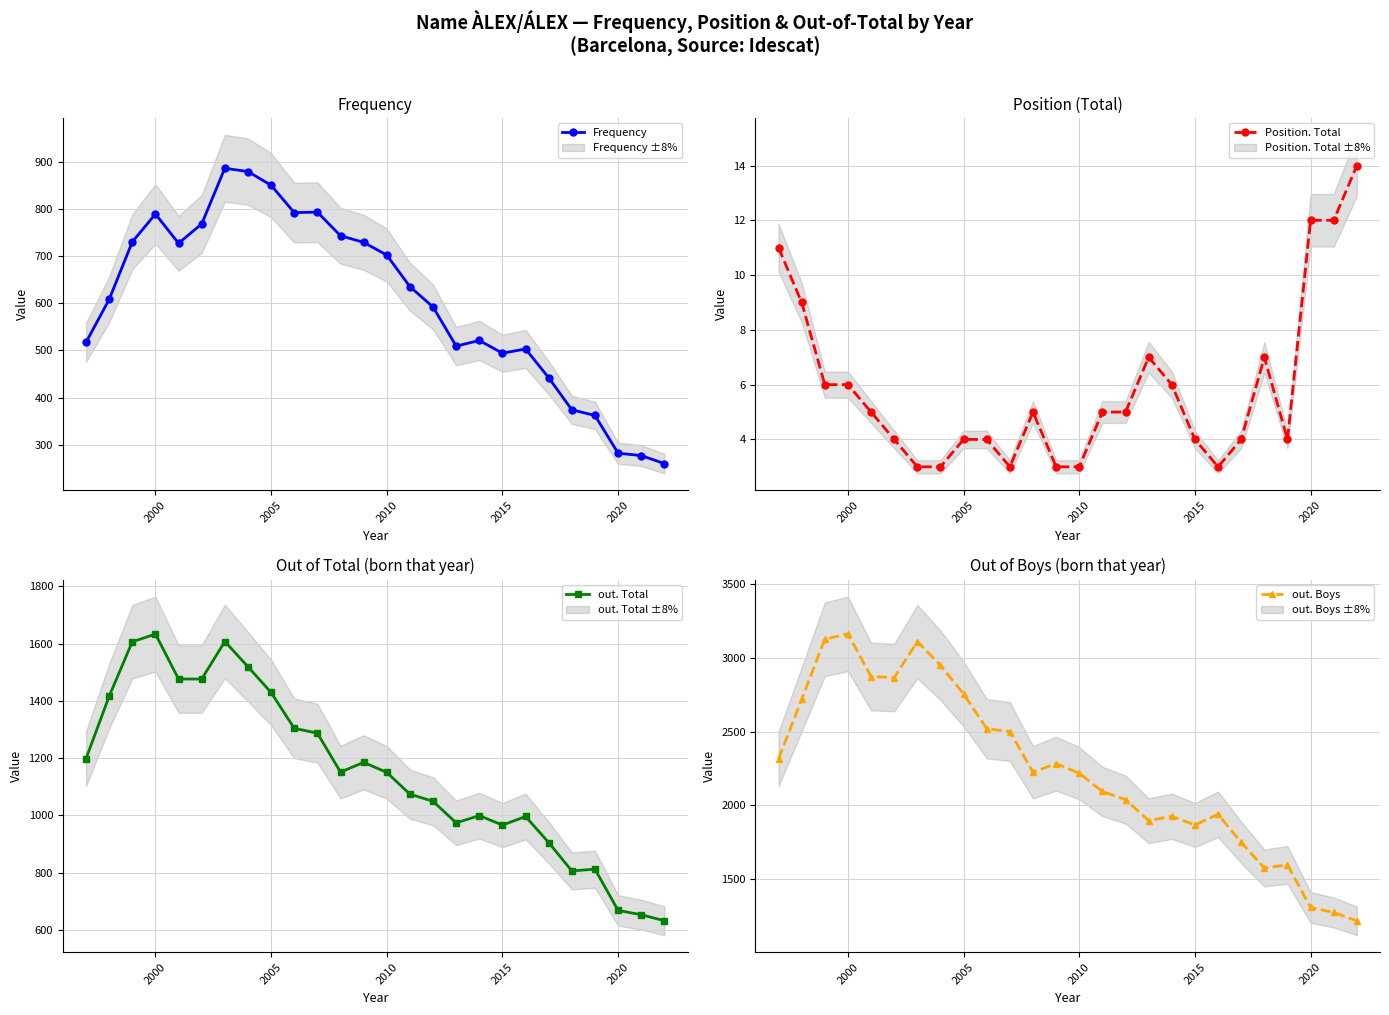

The value of Frequency at 2005 is 850. True or false?

True